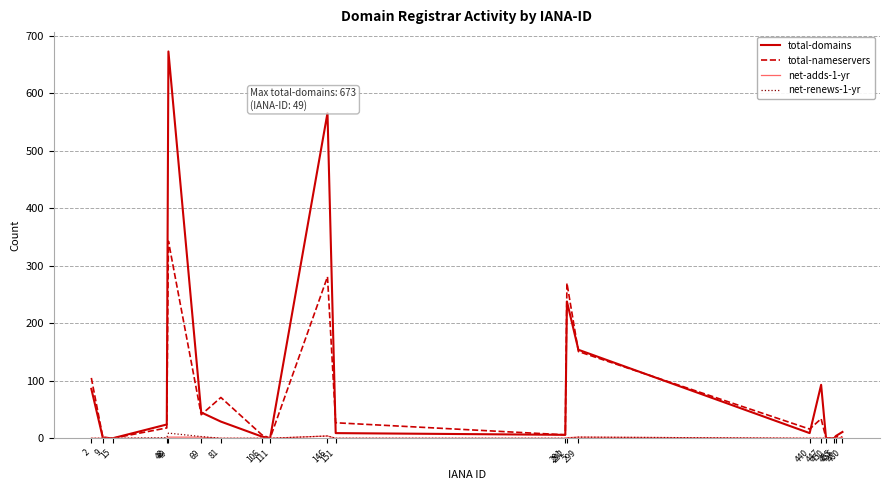

How many interior local peaks does the net-adds-1-yr series have?

2